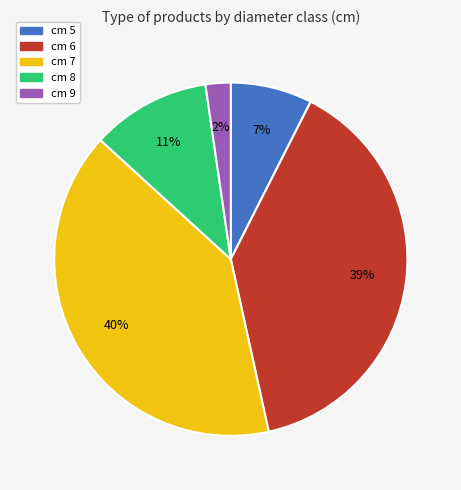

The cm 5 slice represents 7% of the pie. True or false?

True